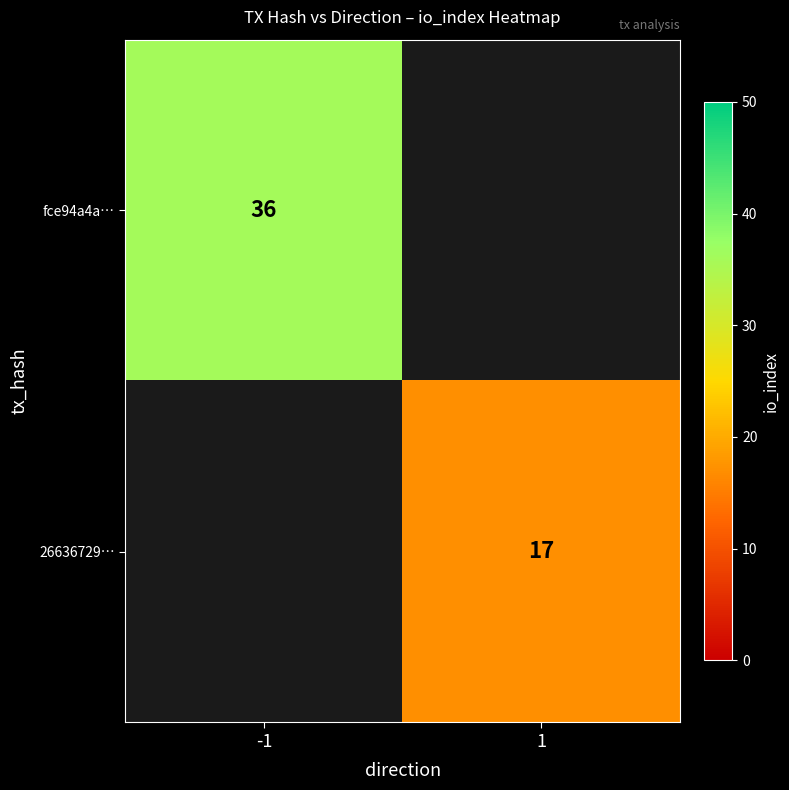

Is the value of fce94a4a… at -1 greater than the value of 26636729… at 1?

Yes